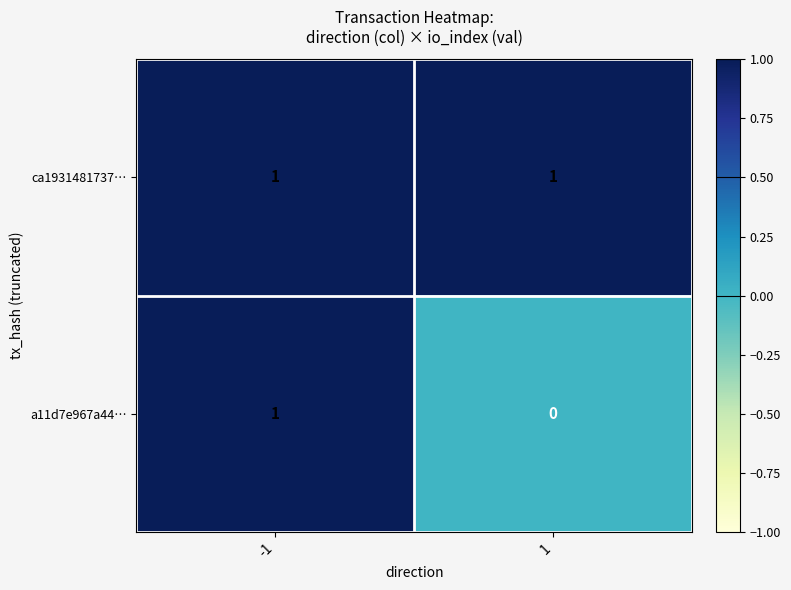

Reading right to left, extract all data points from this chart.

ca1931481737…: 1	1
a11d7e967a44…: 0	1